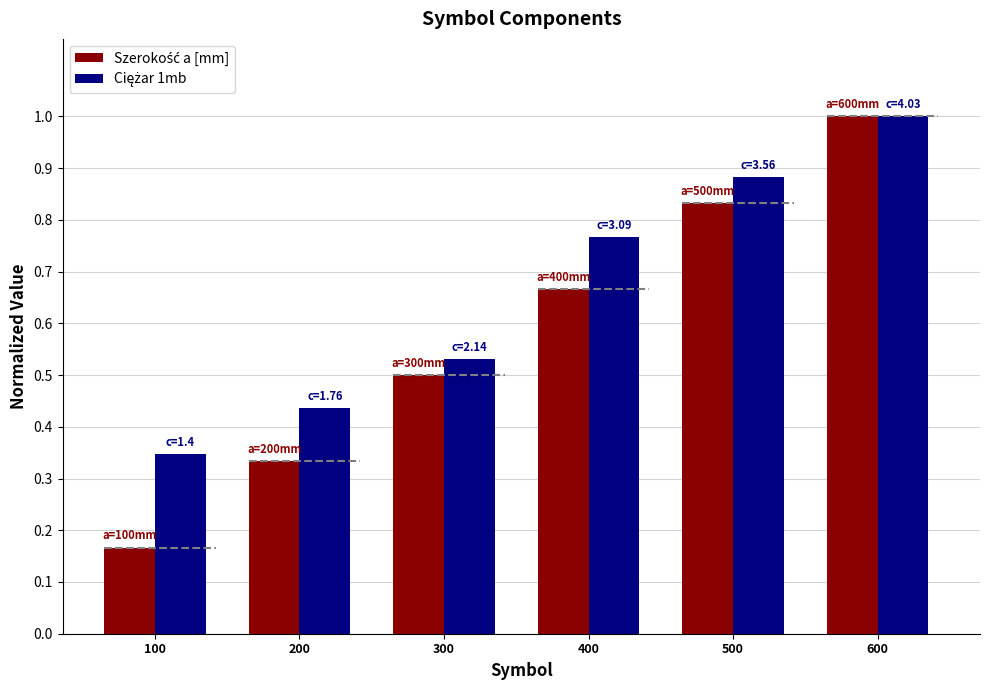

Which label corresponds to the largest value in the chart?

600